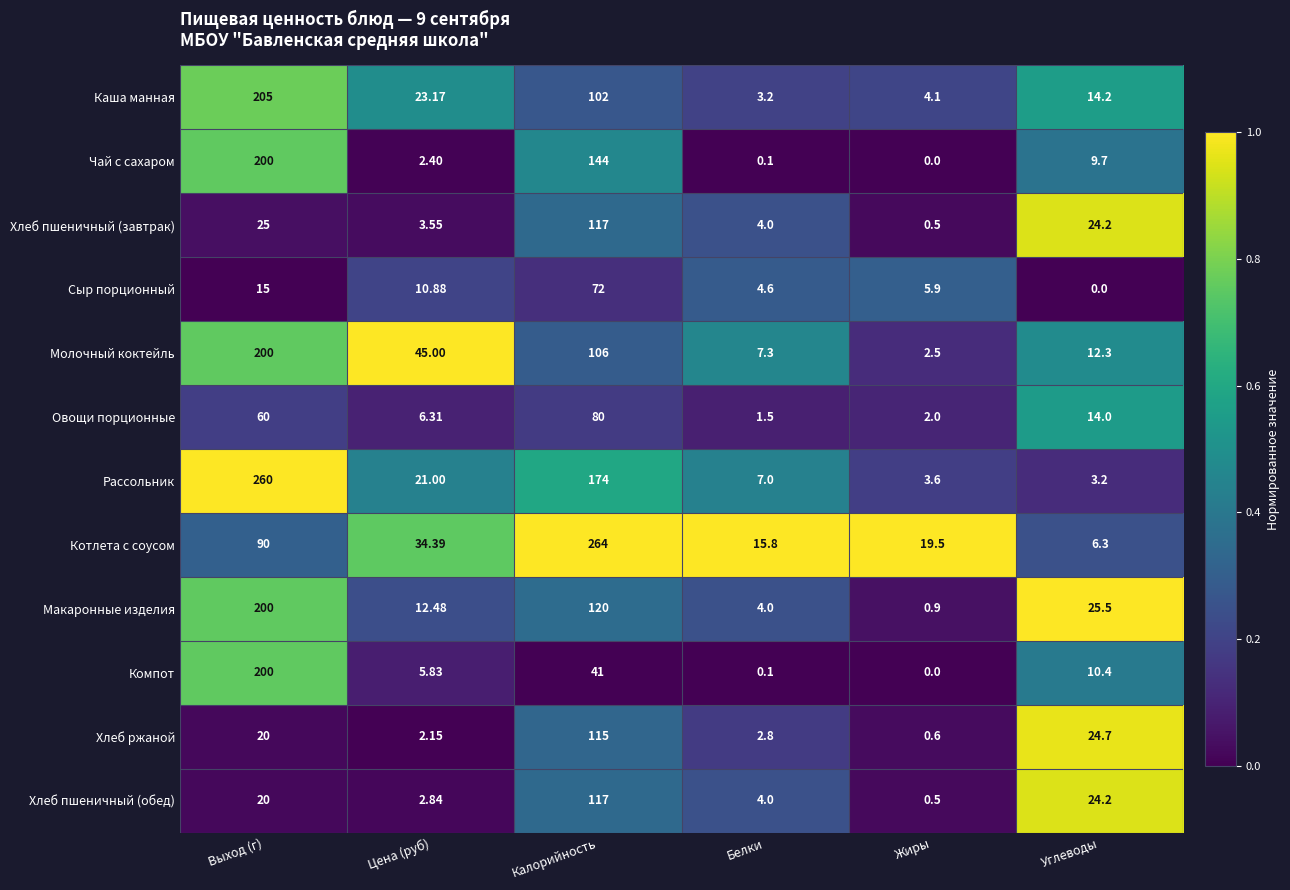

Where is Молочный коктейль nearest to the value 101?

Калорийность